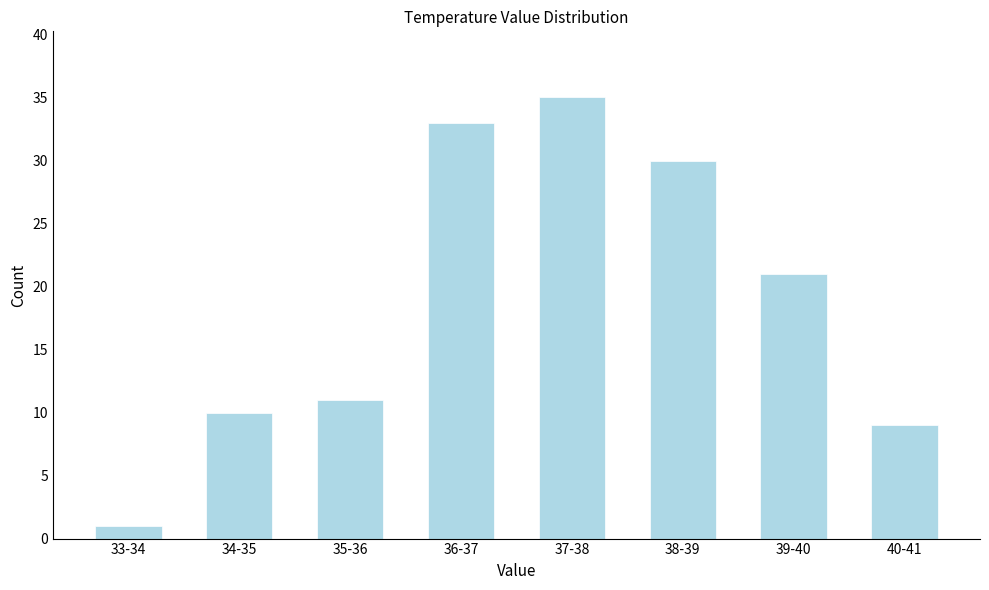

Reading right to left, list all the values displayed in this chart.

9	21	30	35	33	11	10	1